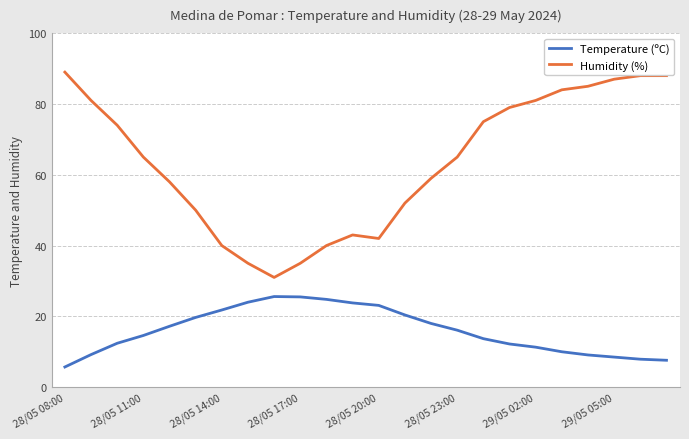

Rank the series by their average value, from highest to lowest.

Humidity (%), Temperature (ºC)